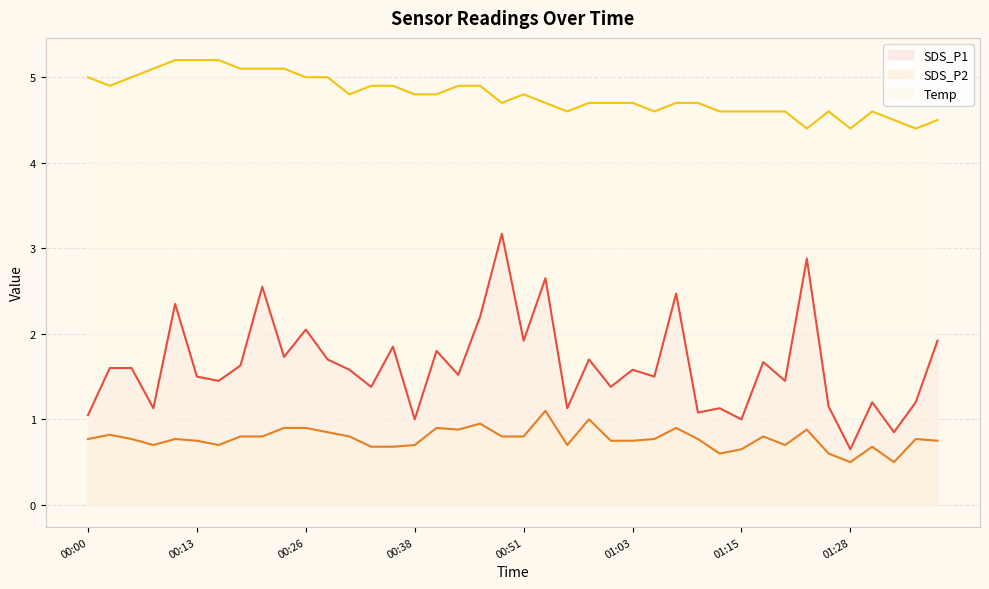

True or false: SDS_P1 has more than 1 points higher than both neighbors.

True